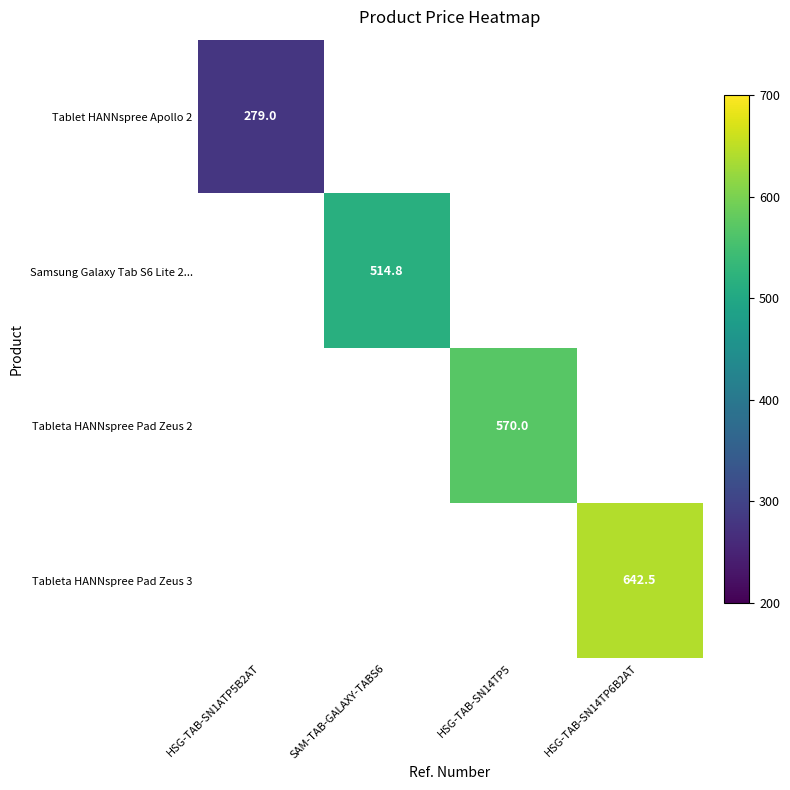

The value of Tableta HANNspree Pad Zeus 2 at HSG-TAB-SN14TP5 is 570.0. True or false?

True